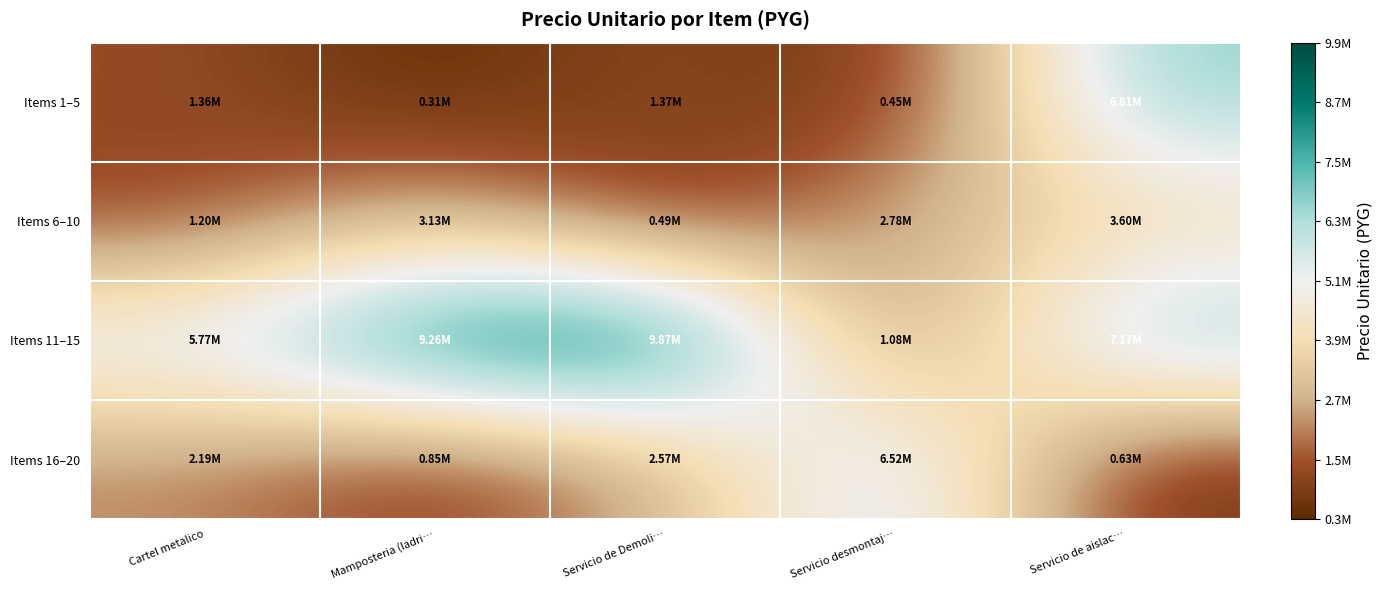

At Servicio desmontaj…, list the series in order from largest to smallest.

Items 16–20, Items 6–10, Items 11–15, Items 1–5